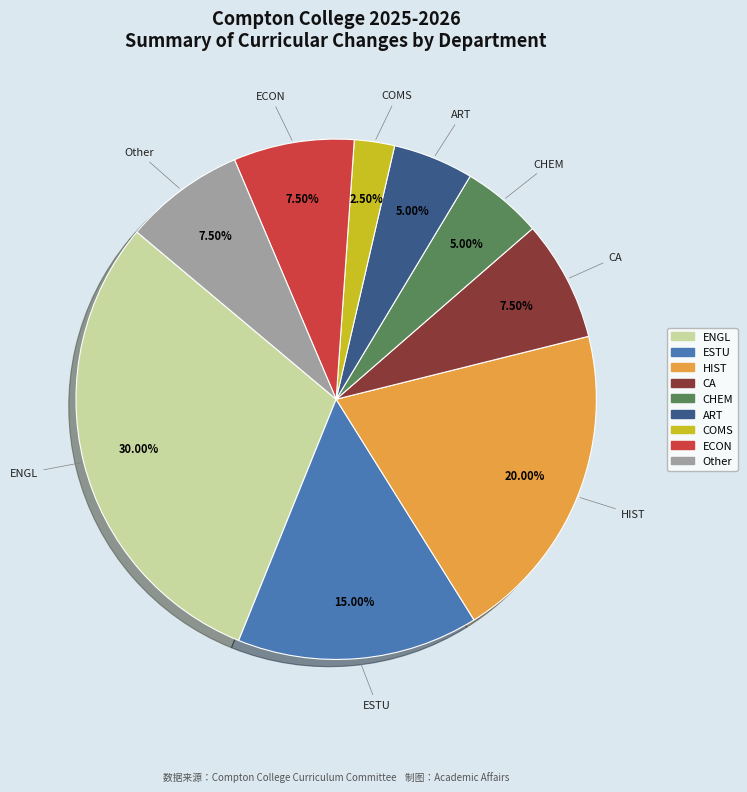

Is there any slice that represents more than half of the pie?

No